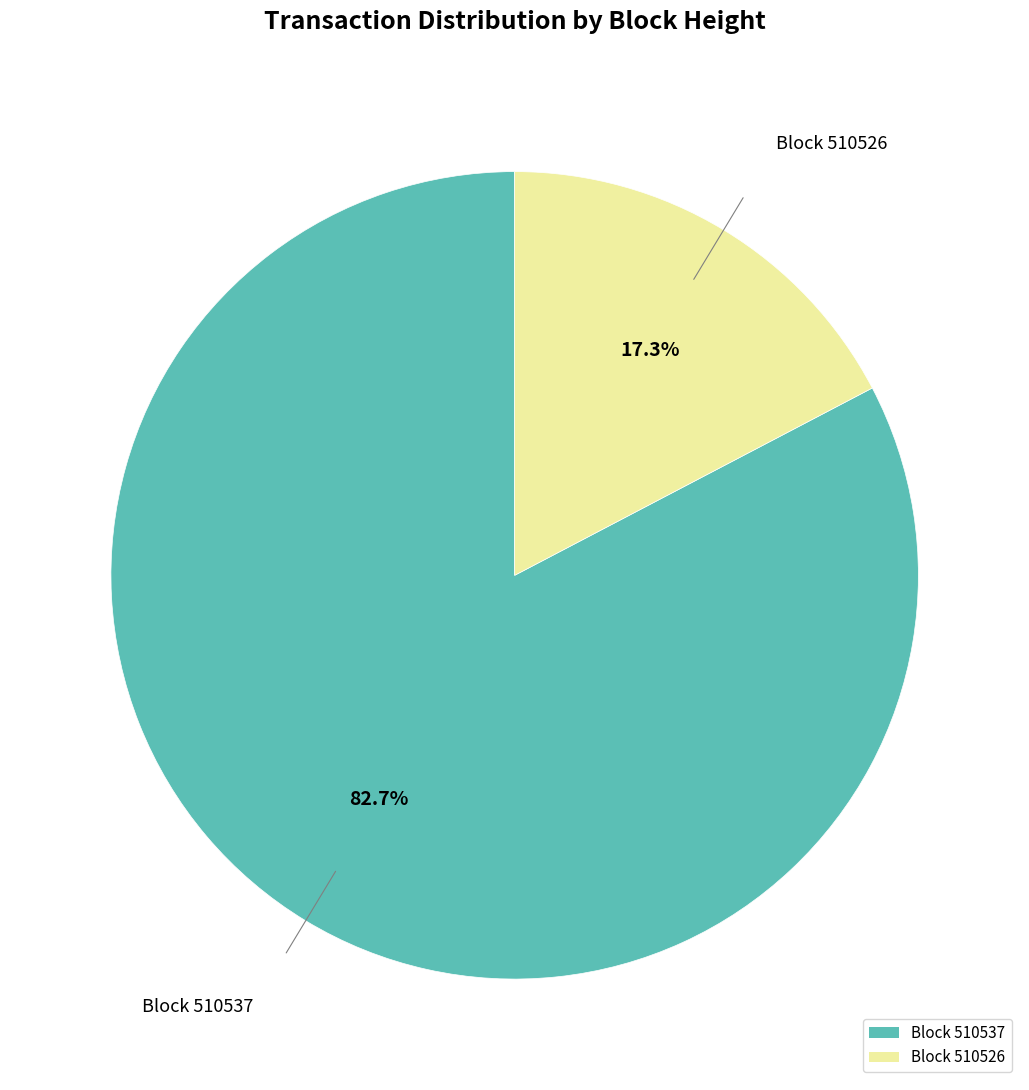

Between Block 510526 and Block 510537, which is larger?

Block 510537